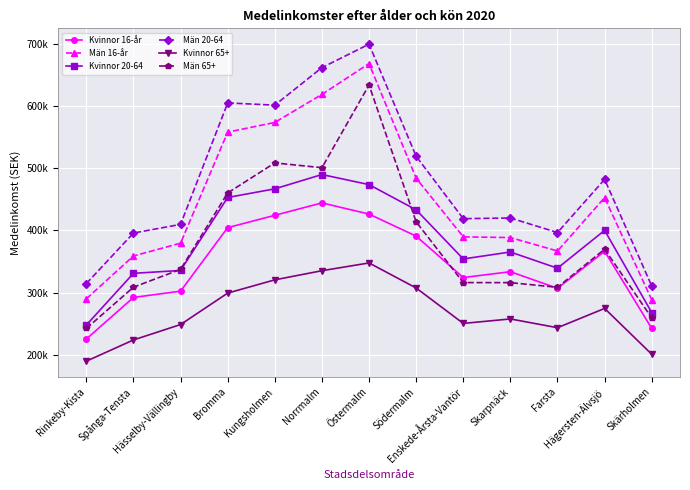

Which series has the largest total across all categories?

Män 20-64